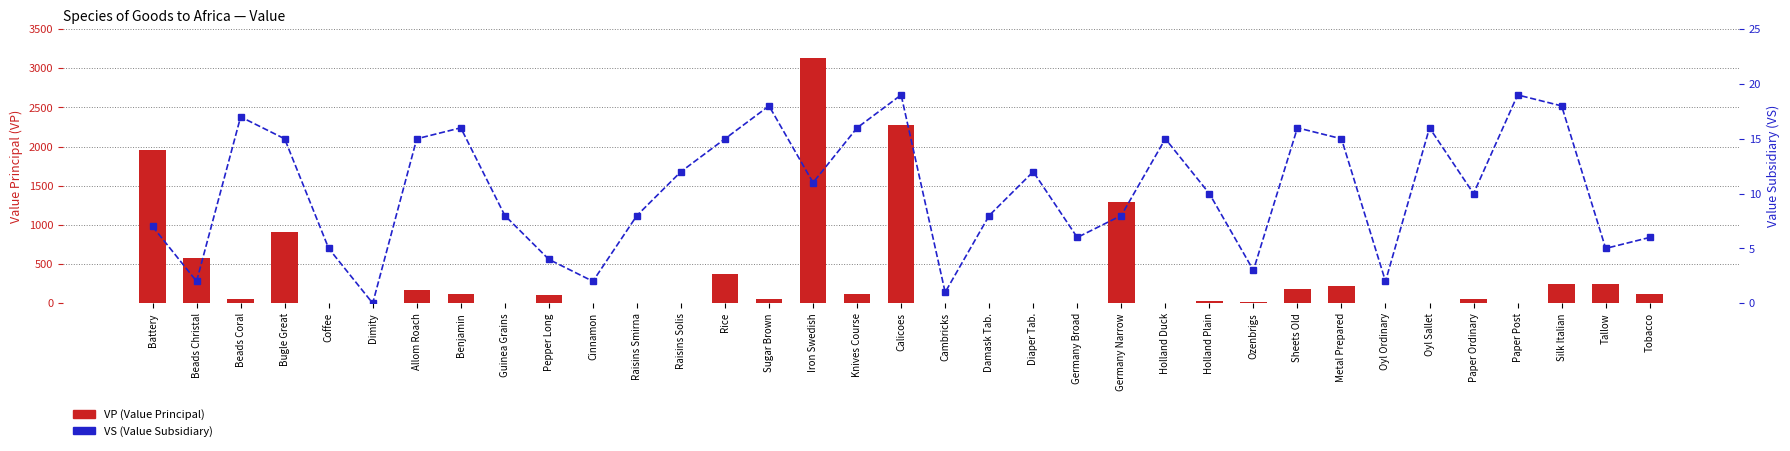

What is the label of the 29th bar from the left?

Oyl Ordinary